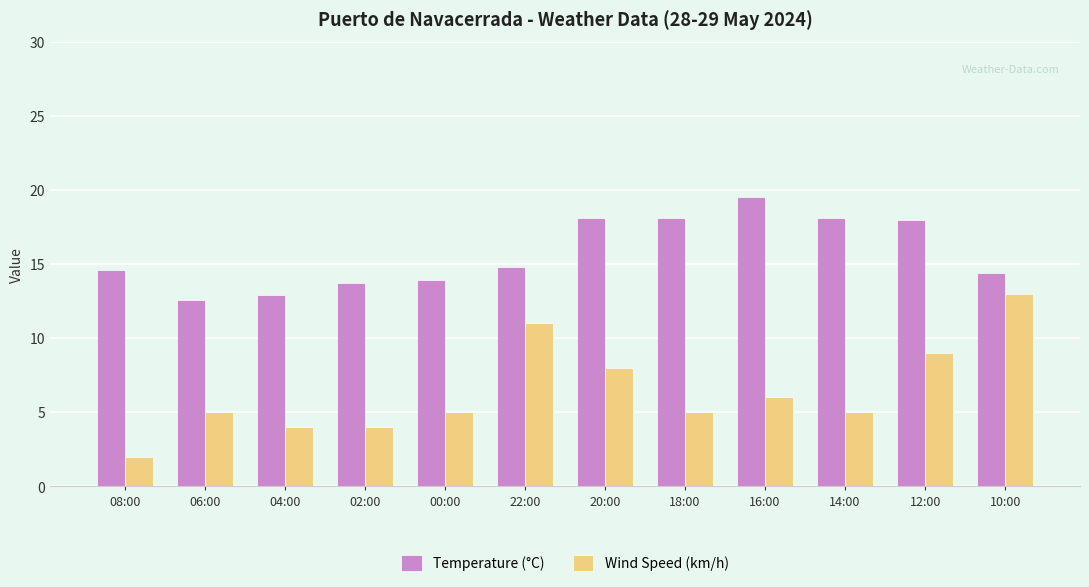

What is the total value across all series at 00:00?

18.9